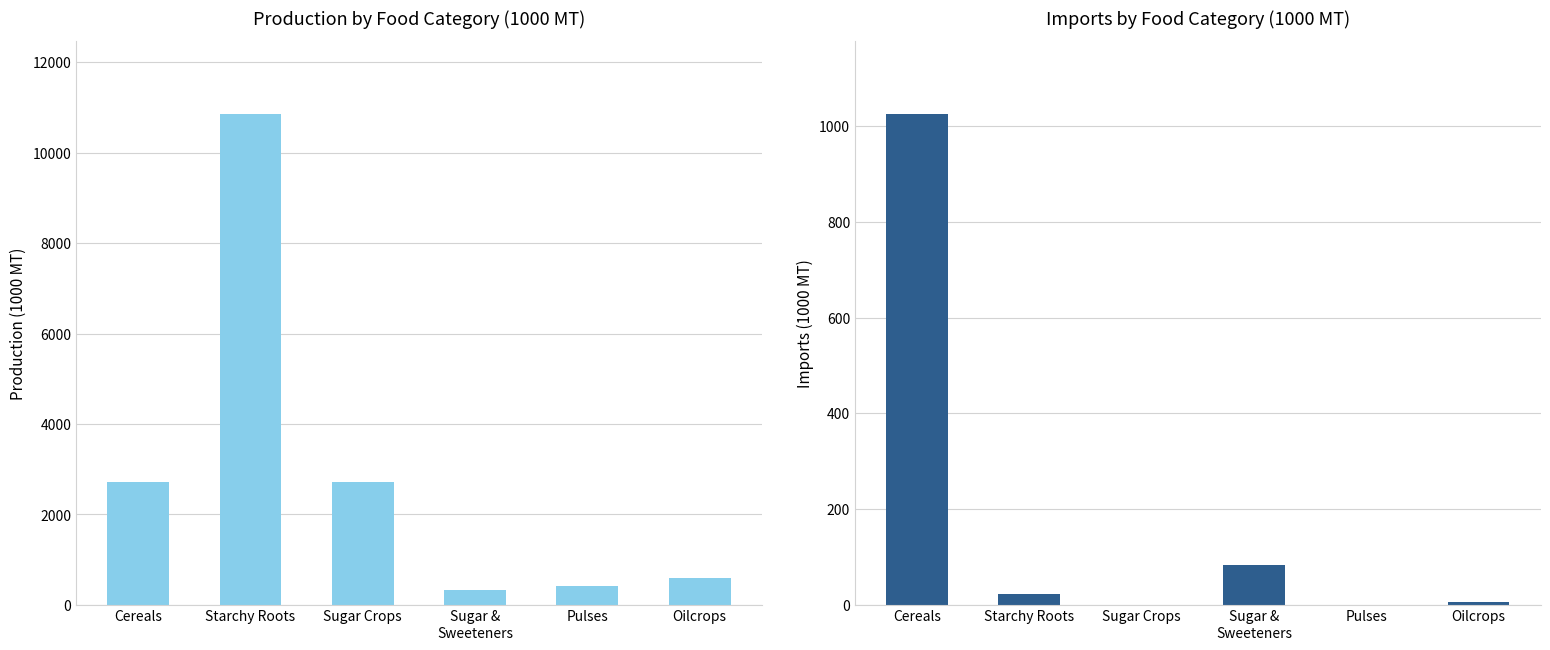

What is the label of the 3rd bar from the left?

Sugar Crops